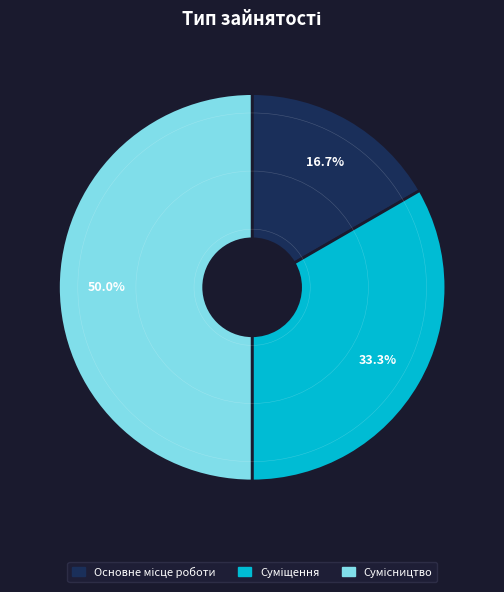

What is the change in value from Основне місце роботи to Сумісництво?

+2